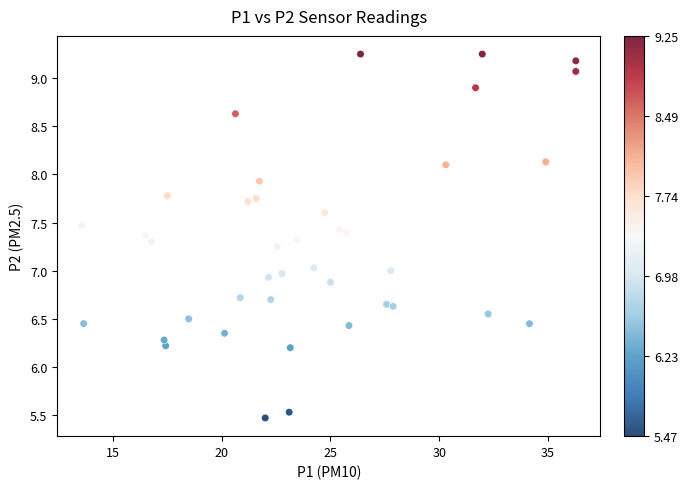

What is the range of X values (max minus min)?

22.7